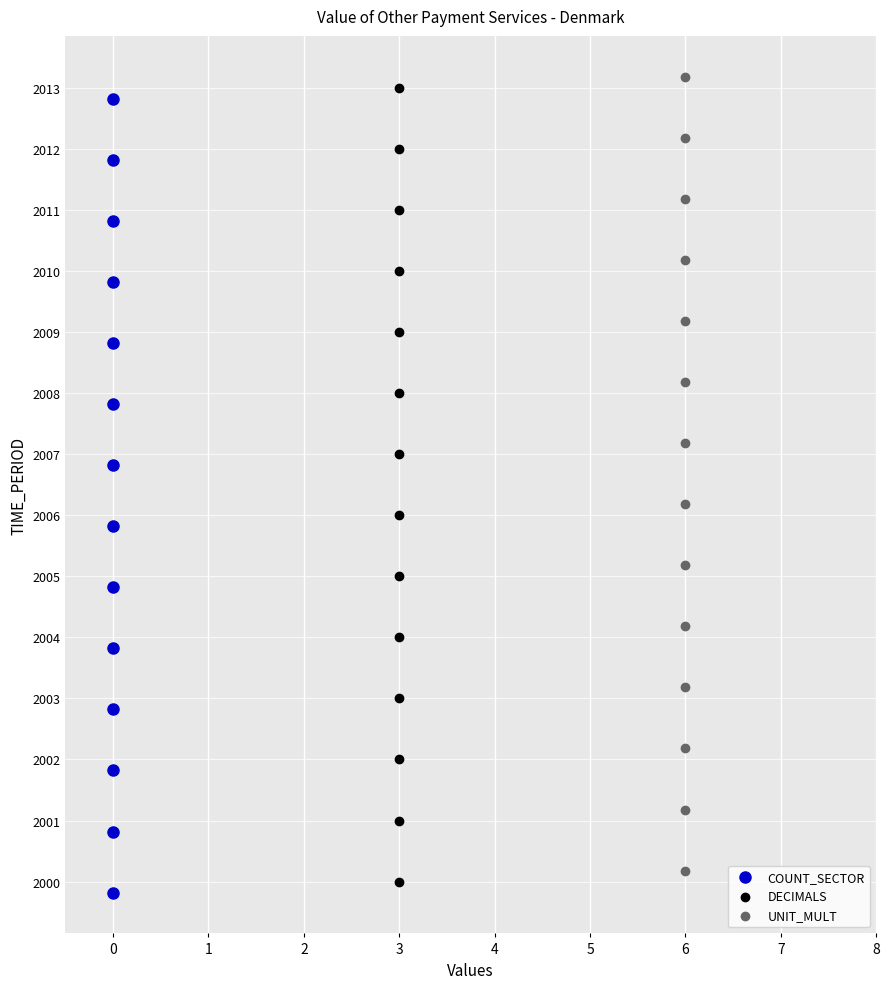

What are all the series names shown in the legend?

COUNT_SECTOR, DECIMALS, UNIT_MULT